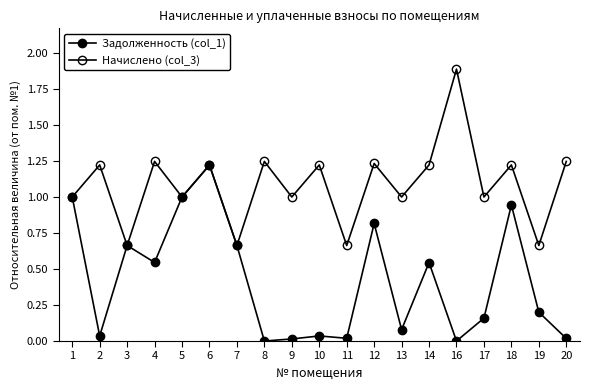

Which series has the largest total across all categories?

Начислено (col_3)